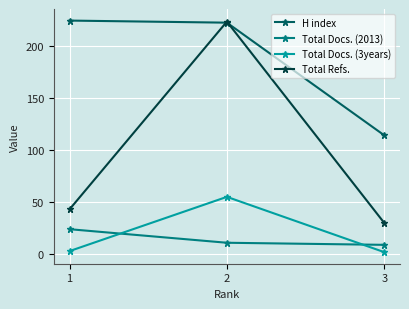

Reading left to right, list all the values displayed in this chart.

H index: 224	222	114
Total Docs. (2013): 24	11	9
Total Docs. (3years): 3	55	2
Total Refs.: 43	223	30